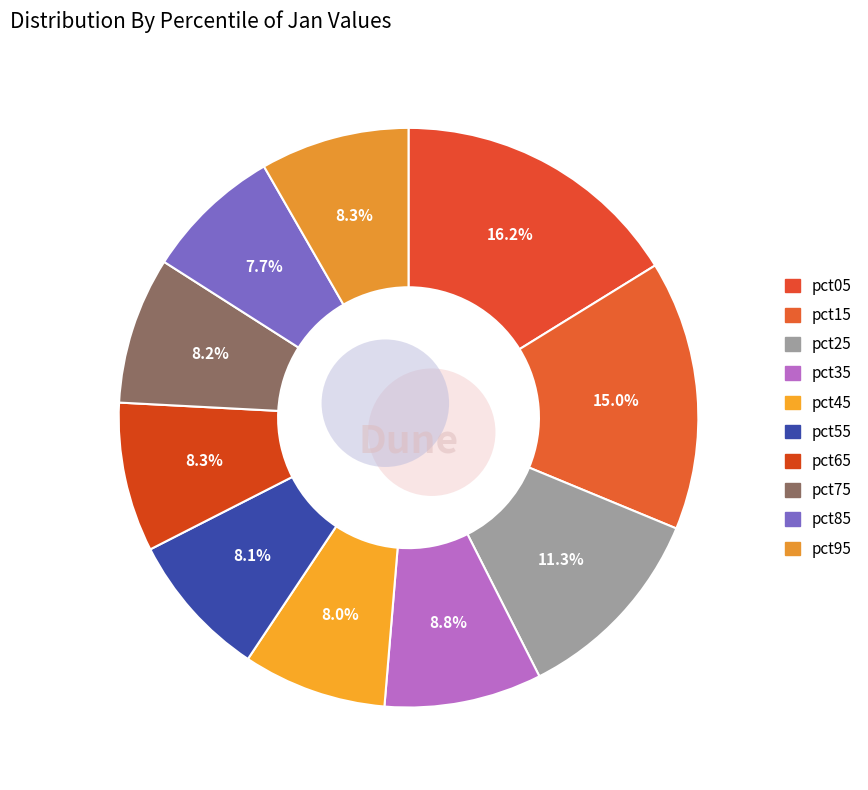

To the nearest percent, what percentage of the pie is pct25?

11%